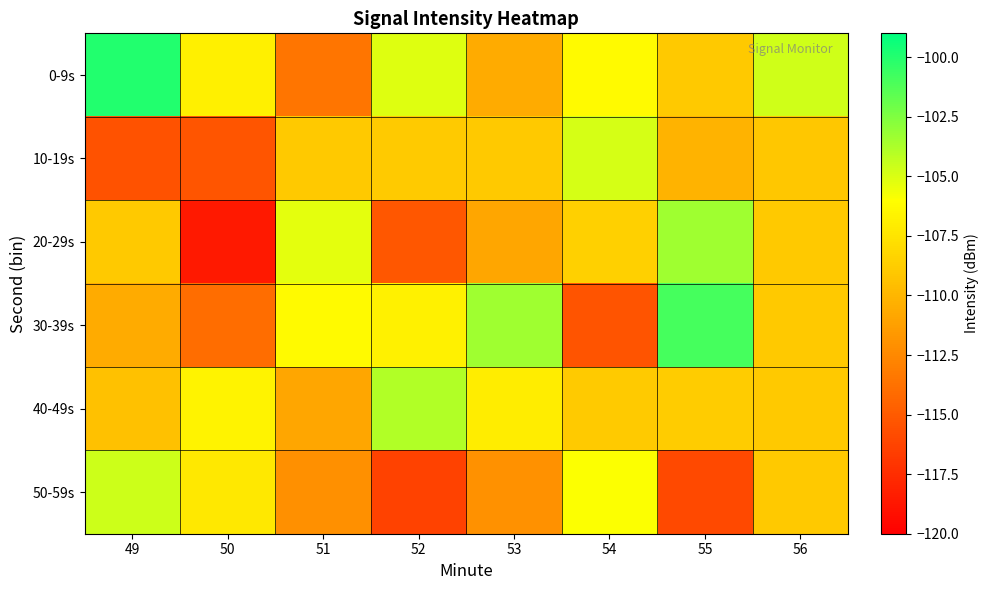

What is the total value across all series at 56?

-649.7